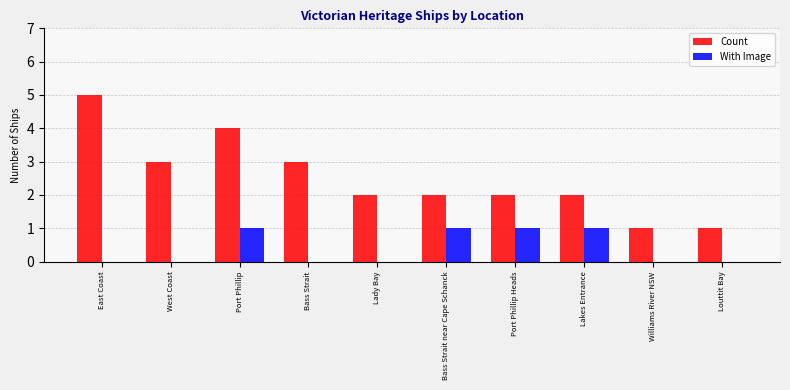

Is it true that With Image equals 1 at Port Phillip Heads?

True